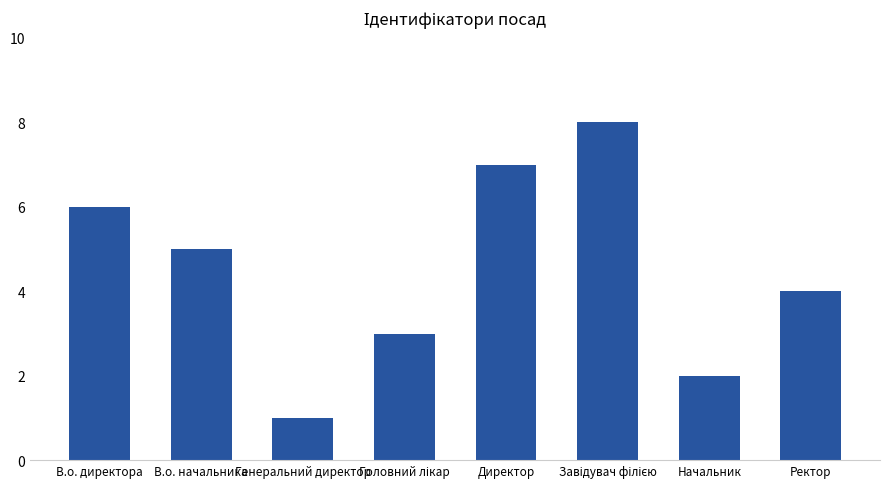

What is the difference between the maximum and minimum values?

7